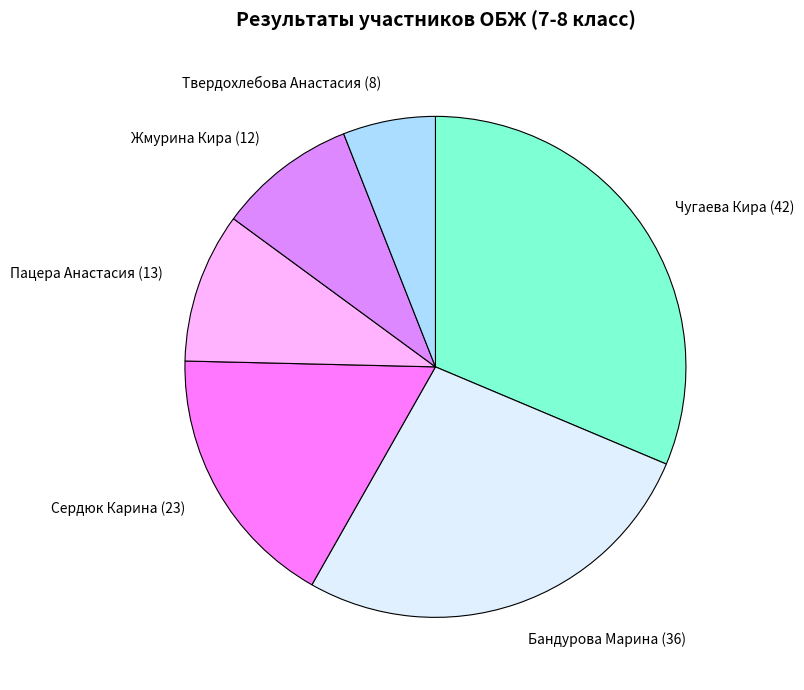

True or false: Твердохлебова Анастасия (8) accounts for 1% of the total.

False